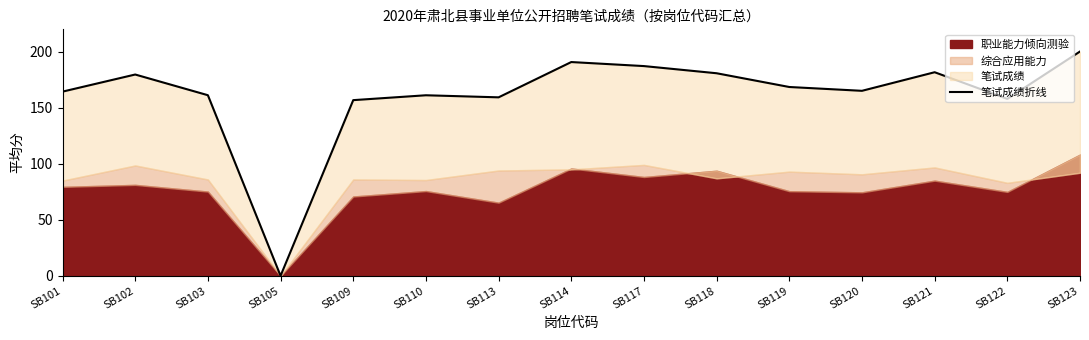

The chart shows a value of 243.9 at SB109. True or false?

False